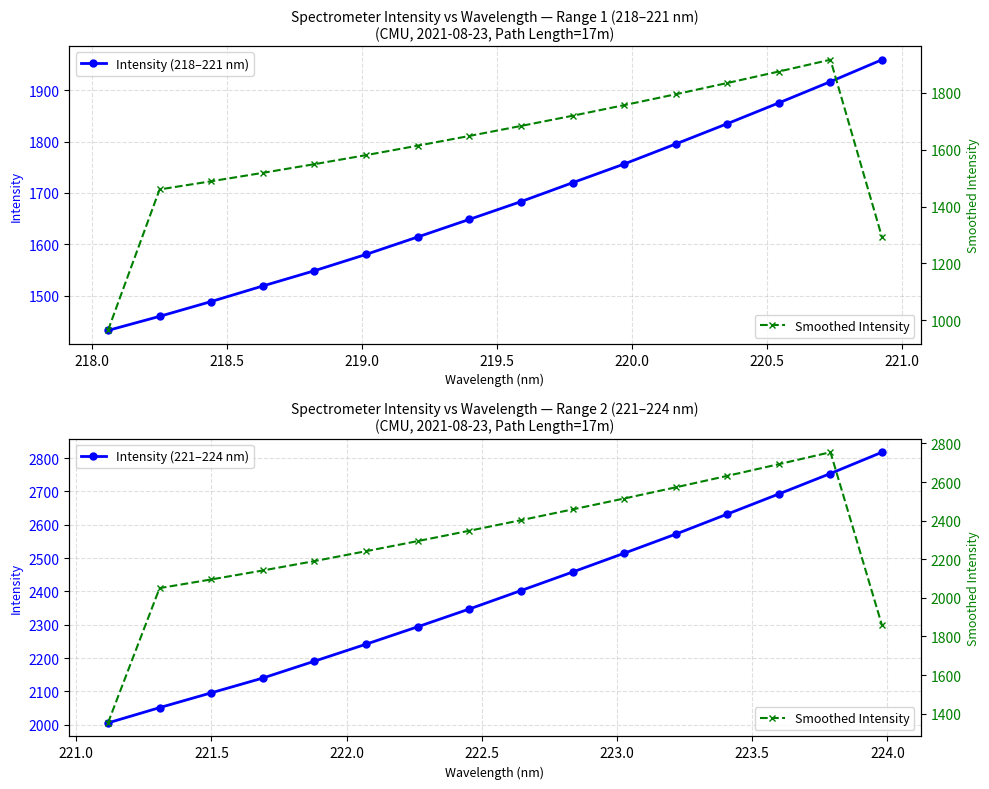

True or false: Intensity (221–224 nm) has more than 1 interior local peaks.

False